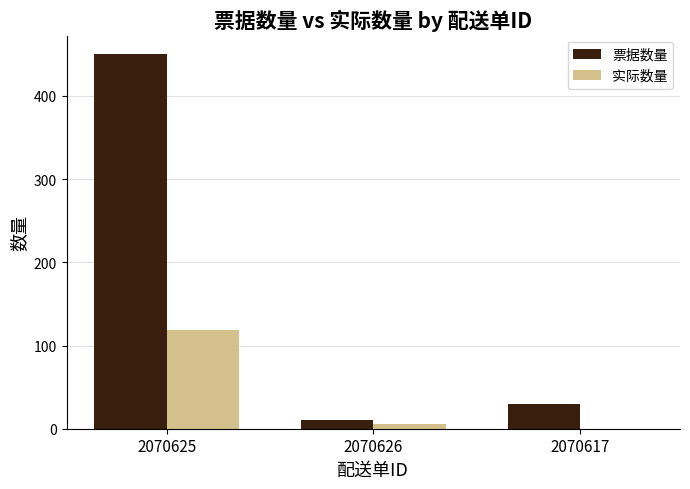

Which series has the largest total across all categories?

票据数量